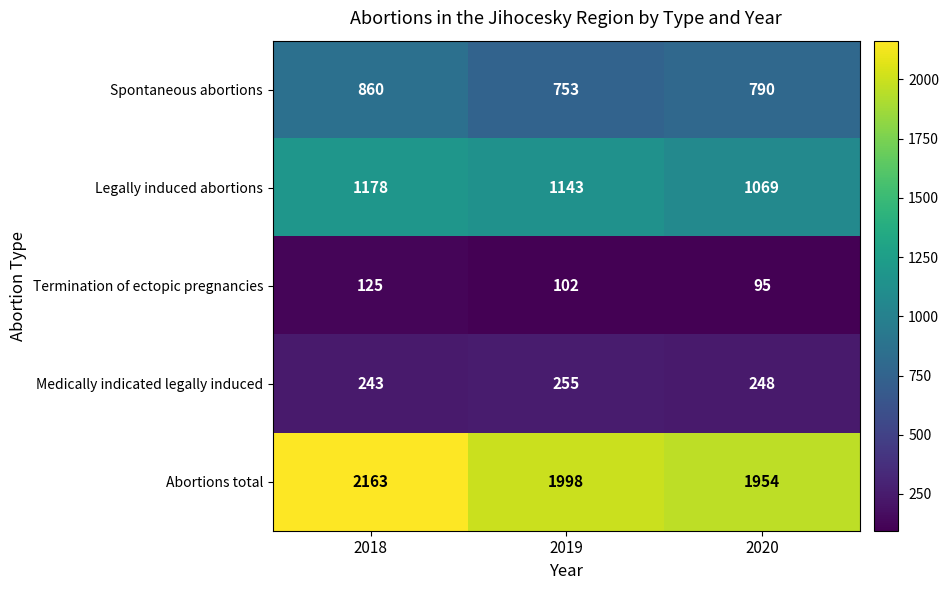

Which series has the largest total across all categories?

Abortions total